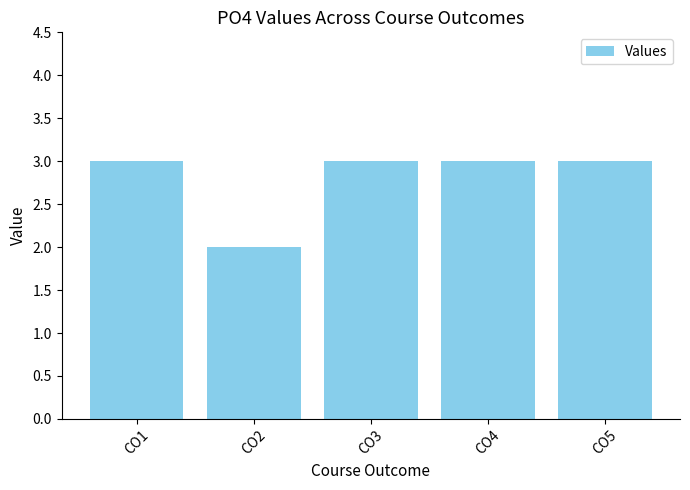

Which category has the lowest value across all series?

CO2